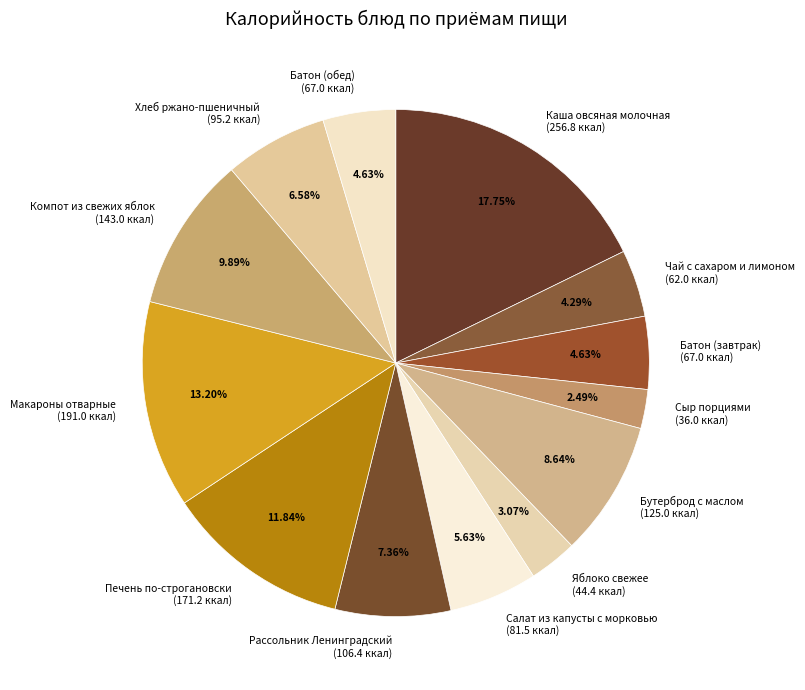

What percentage is the Рассольник Ленинградский slice, to the nearest percent?

7%